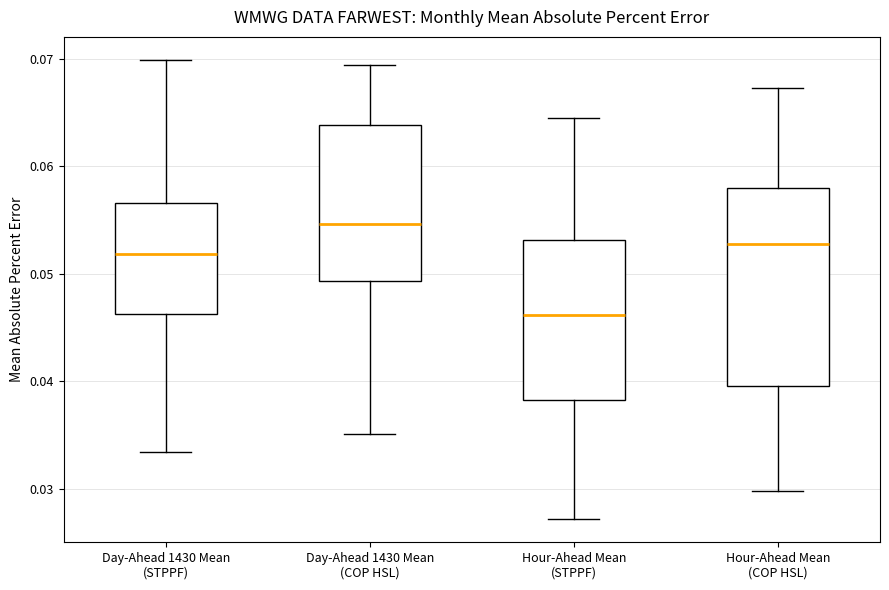

Reading left to right, read every box against the y-axis: the position of its median line, the range the box covers, and the ends of its whiskers. The values are not printed on the chart, so give them approximately, as read against the axis.

Day-Ahead 1430 Mean (STPPF): median 0.052, box 0.046 to 0.057, whiskers 0.033 to 0.070
Day-Ahead 1430 Mean (COP HSL): median 0.055, box 0.049 to 0.064, whiskers 0.035 to 0.069
Hour-Ahead Mean (STPPF): median 0.046, box 0.038 to 0.053, whiskers 0.027 to 0.064
Hour-Ahead Mean (COP HSL): median 0.053, box 0.040 to 0.058, whiskers 0.030 to 0.067